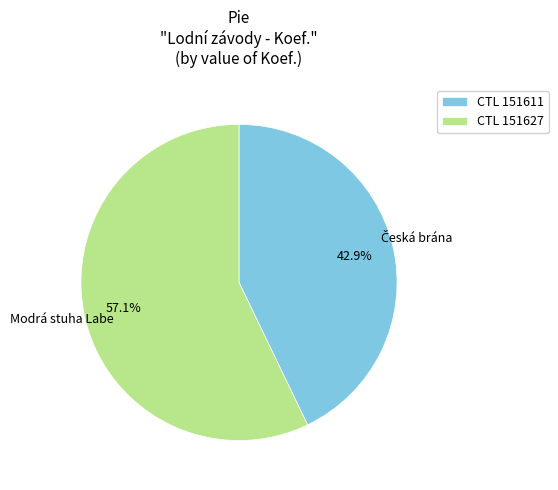

Which category has the biggest portion of the pie?

CTL 151627